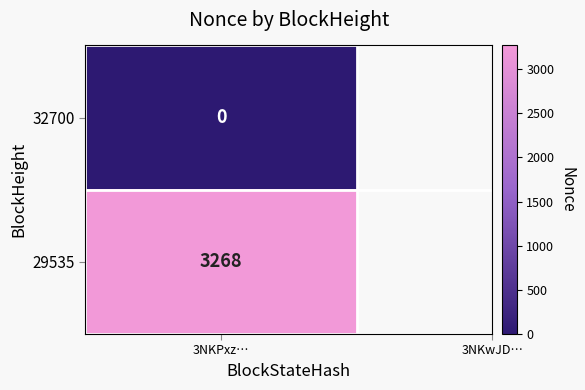

The 29535 series shows 3268 at 1. True or false?

True